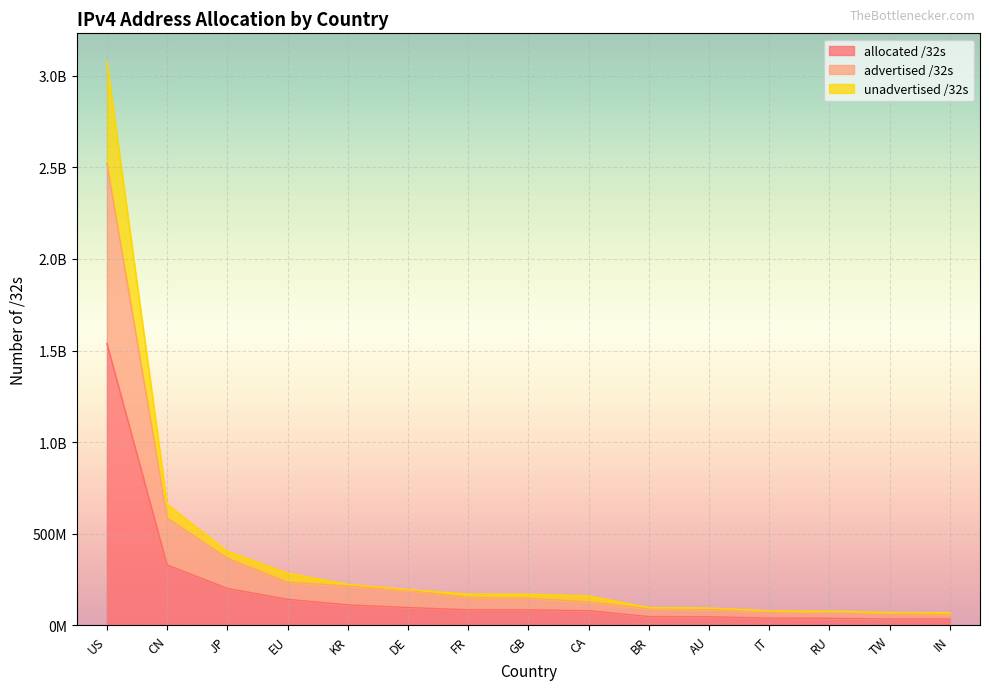

What is the approximate value of advertised /32s at DE?

191234952